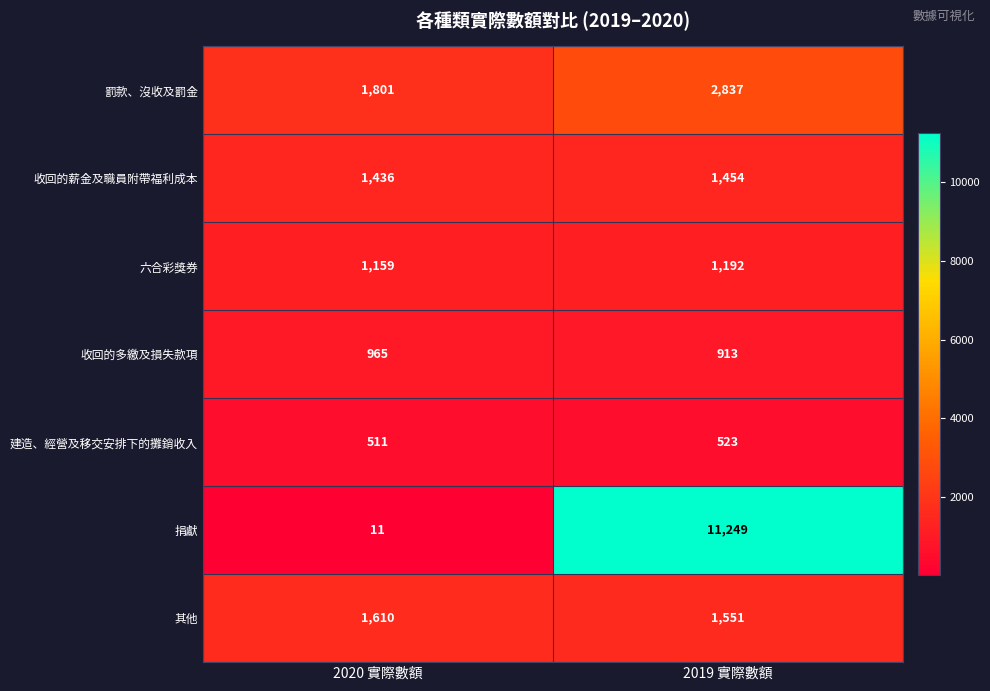

What value does the 收回的薪金及職員附帶福利成本 series have at 2020 實際數額, to the nearest 10?

1440